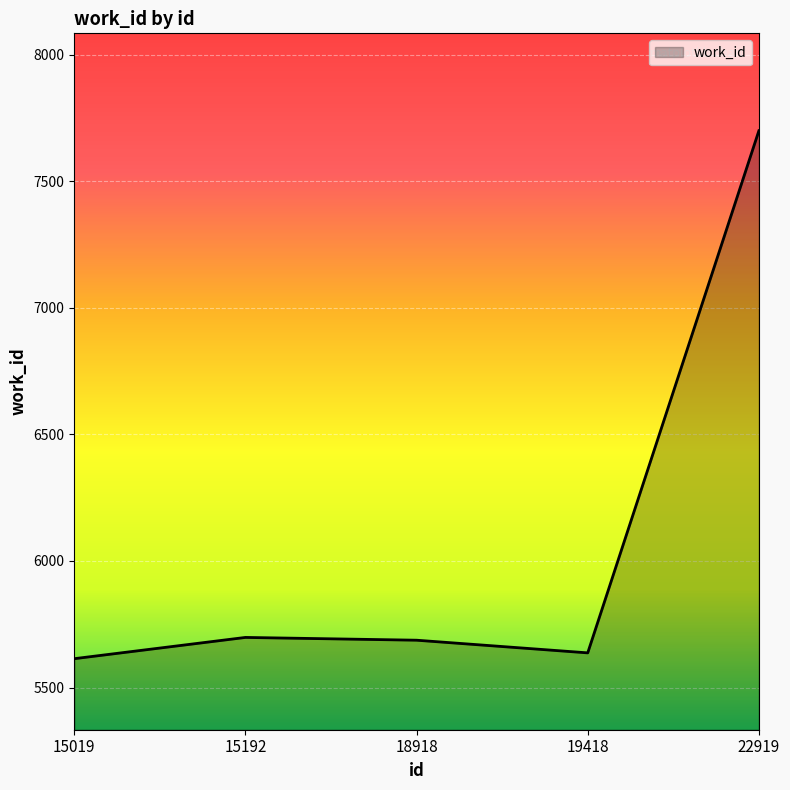

The chart shows a value of 5698 at 15192. True or false?

True